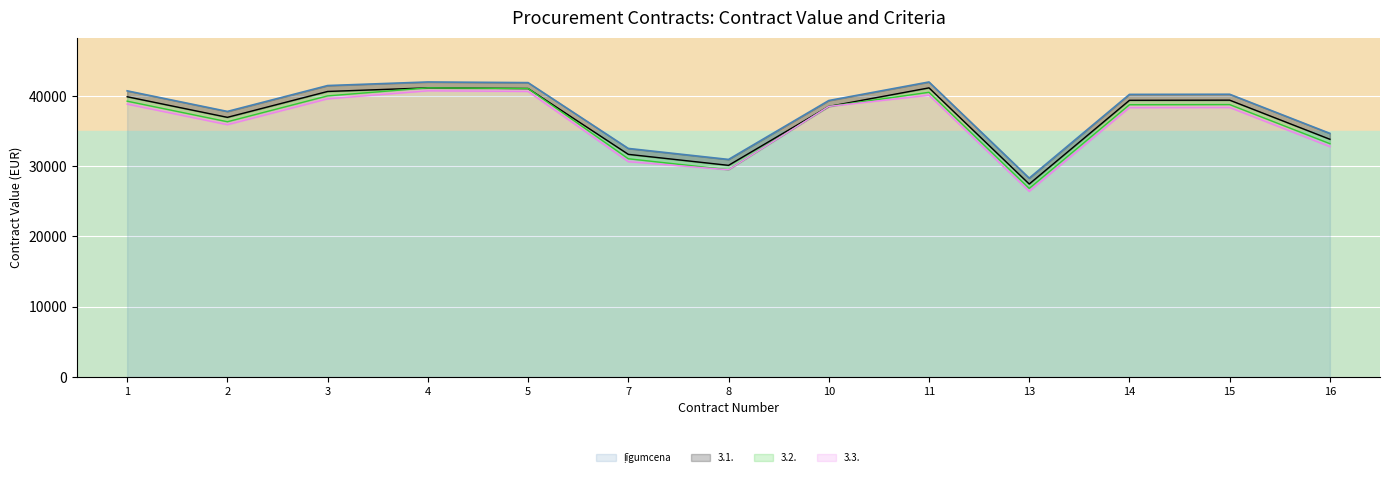

What is the average value?

37865